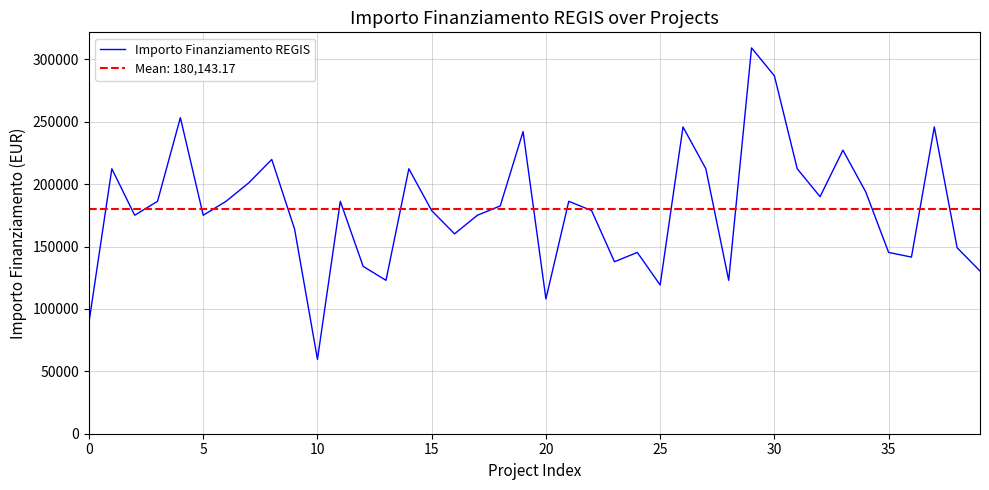

What is the change in value from 27 to 36?

-70790.5